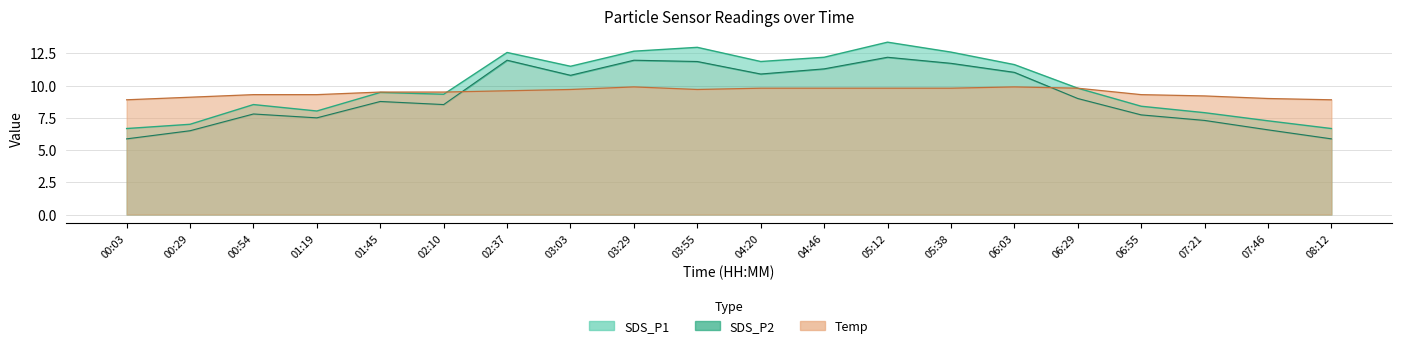

Rank the categories by SDS_P1 value from lowest to highest.

00:03, 08:12, 00:29, 07:46, 07:21, 01:19, 06:55, 00:54, 02:10, 01:45, 06:29, 03:03, 06:03, 04:20, 04:46, 02:37, 05:38, 03:29, 03:55, 05:12